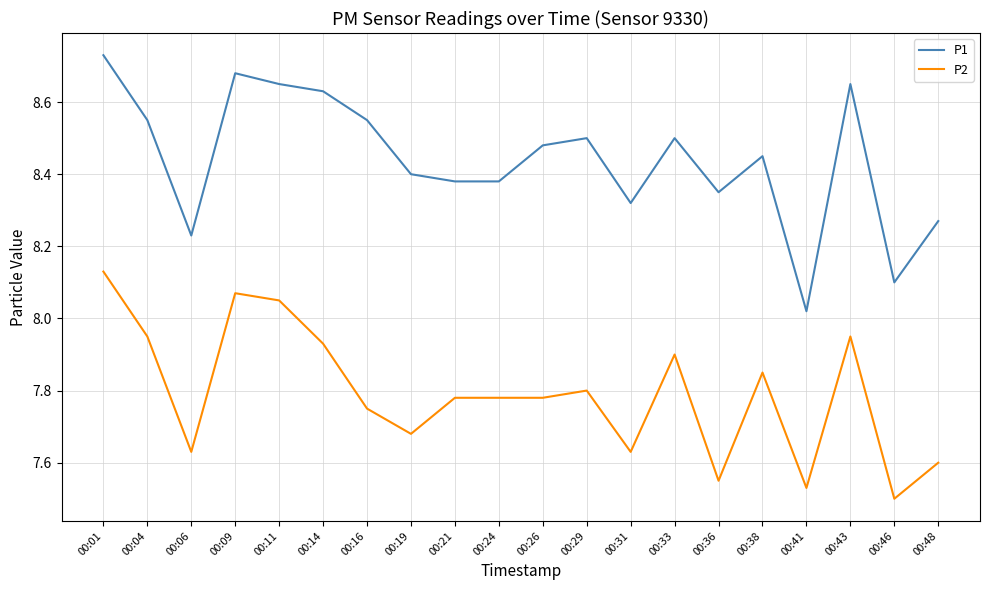

Which category has the highest value in the P2 series?

00:01